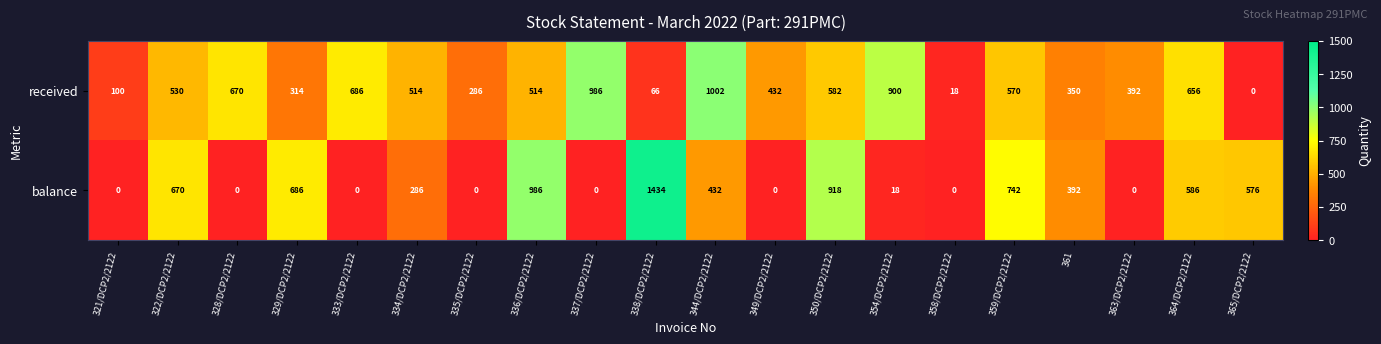

List the series in order of their peak value, highest first.

balance, received